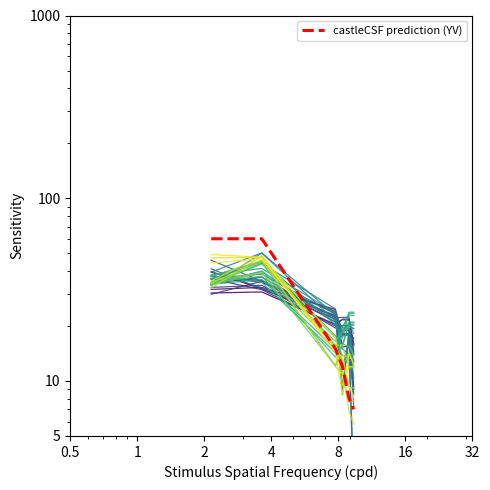

What is the value of the 2nd point from the left?

60